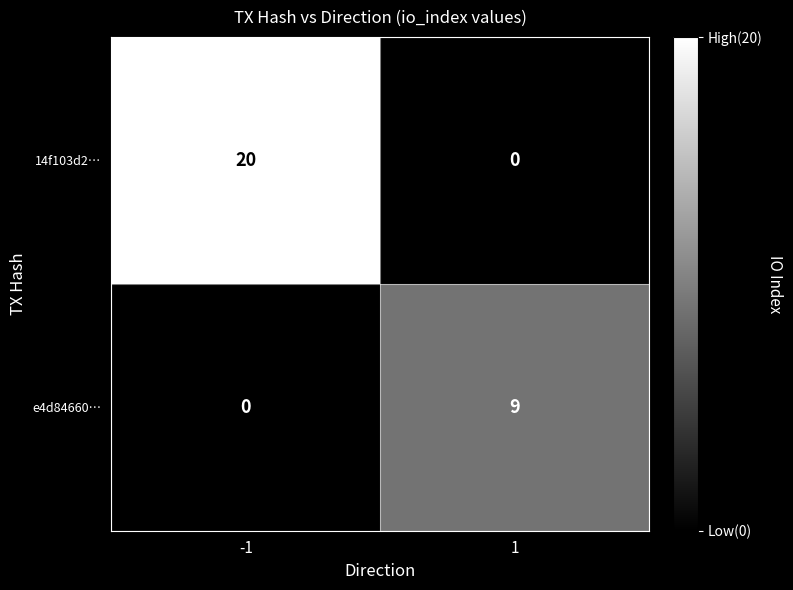

What is the sum of the 14f103d2… values at -1 and 1?

20